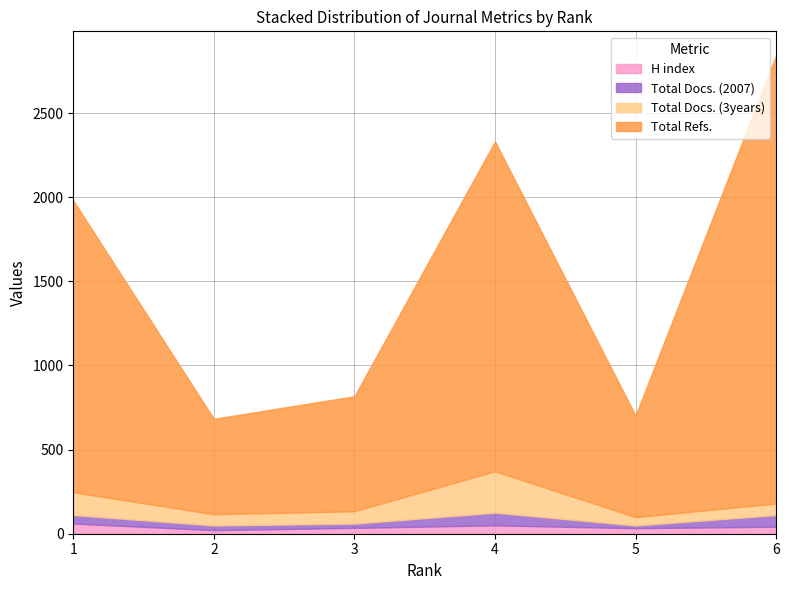

True or false: H index has more than 0 points higher than both neighbors.

True